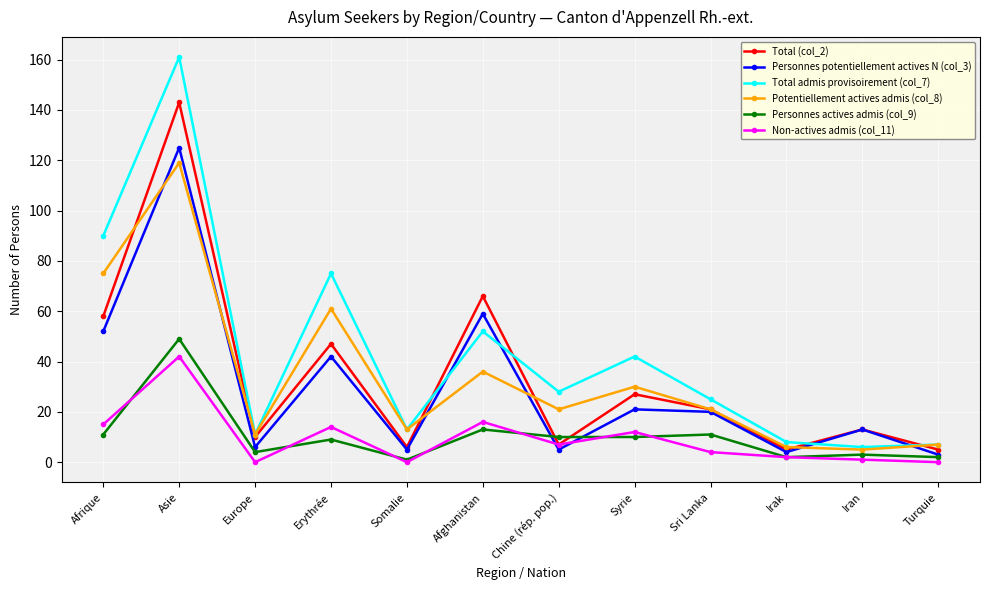

Rank the series at Afghanistan from lowest to highest value.

Personnes actives admis (col_9), Non-actives admis (col_11), Potentiellement actives admis (col_8), Total admis provisoirement (col_7), Personnes potentiellement actives N (col_3), Total (col_2)